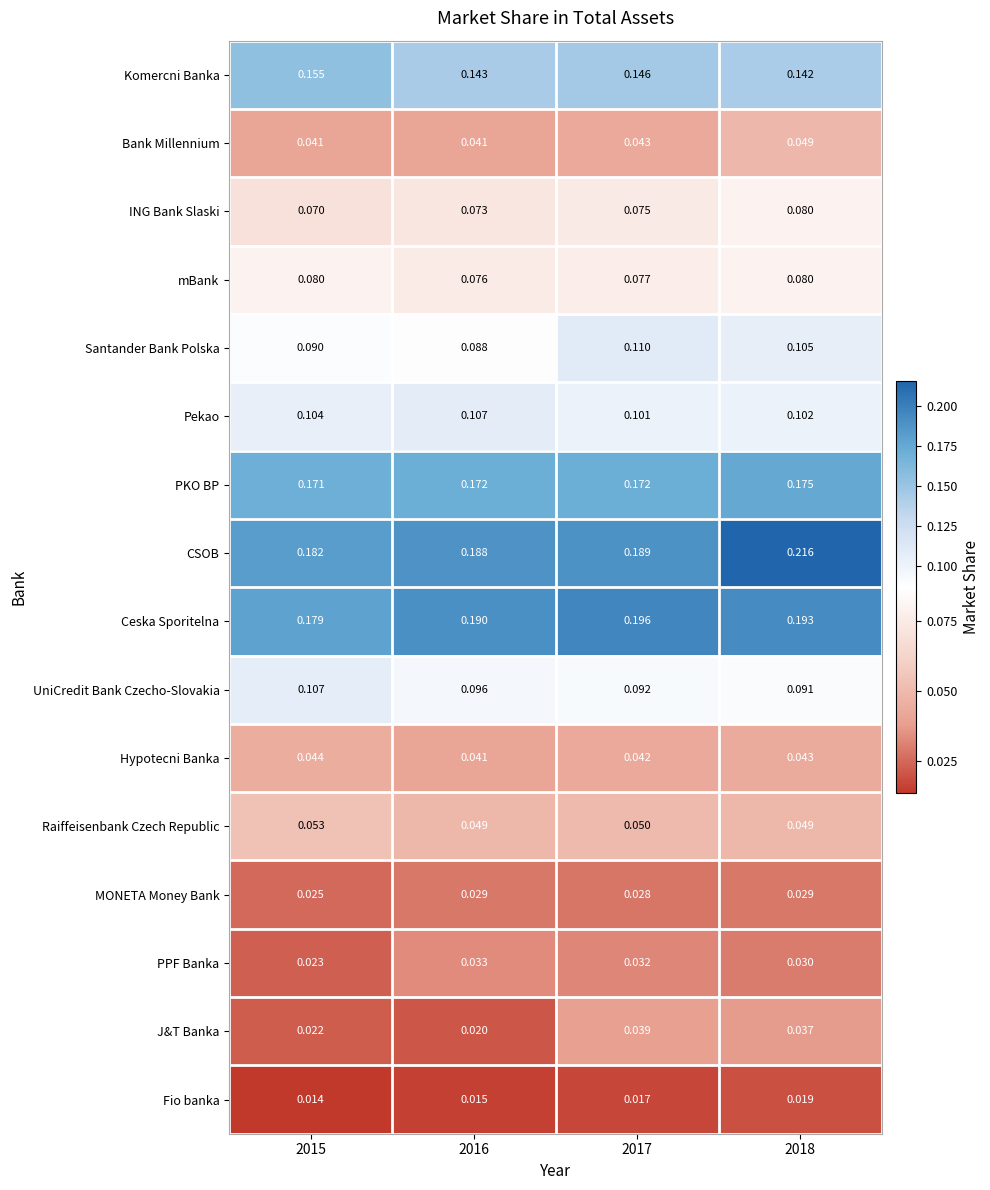

Between 2016 and 2018, which series saw the biggest shift?

CSOB